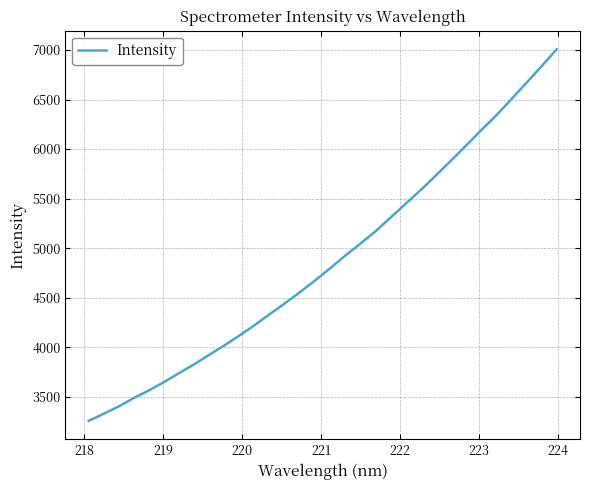

What is the smallest value displayed?

3257.0